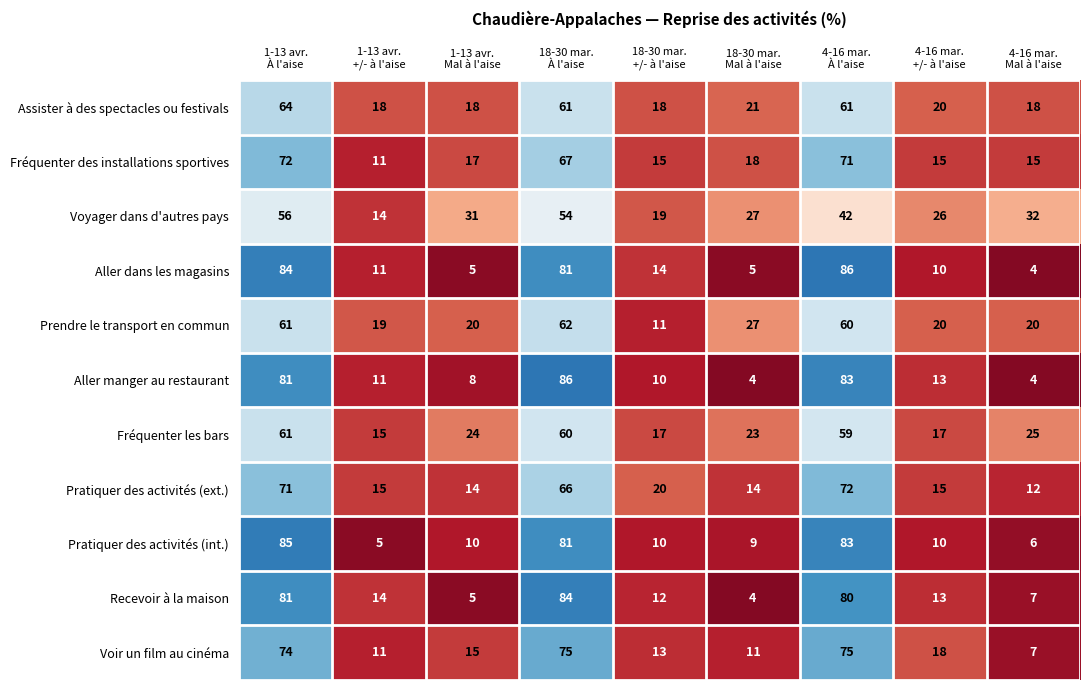

What is the maximum value shown in the chart?

86